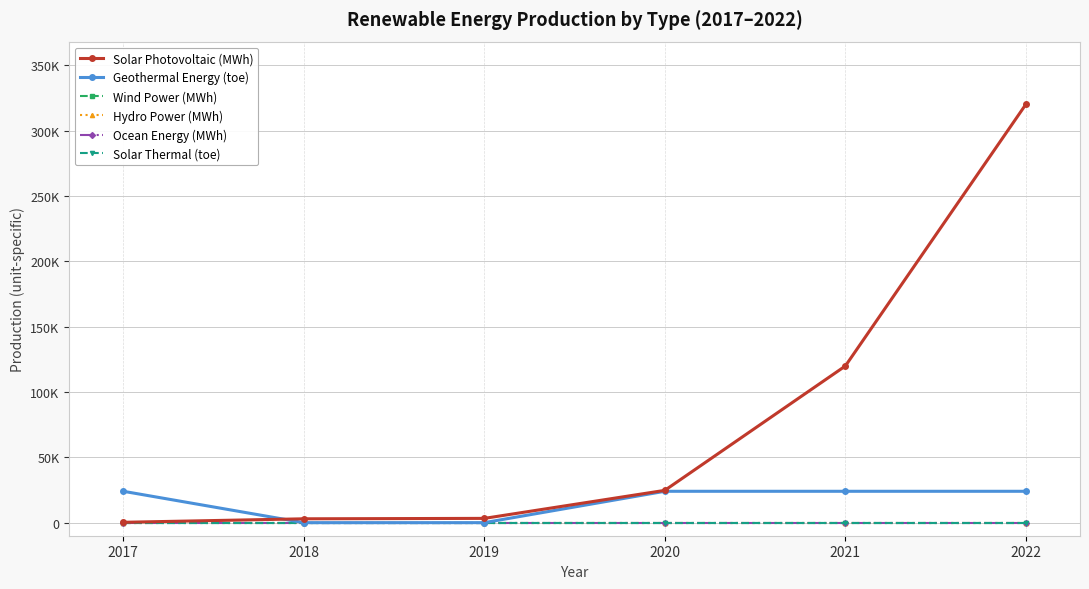

Is the value of Solar Photovoltaic (MWh) at 2021 greater than the value of Ocean Energy (MWh) at 2017?

Yes